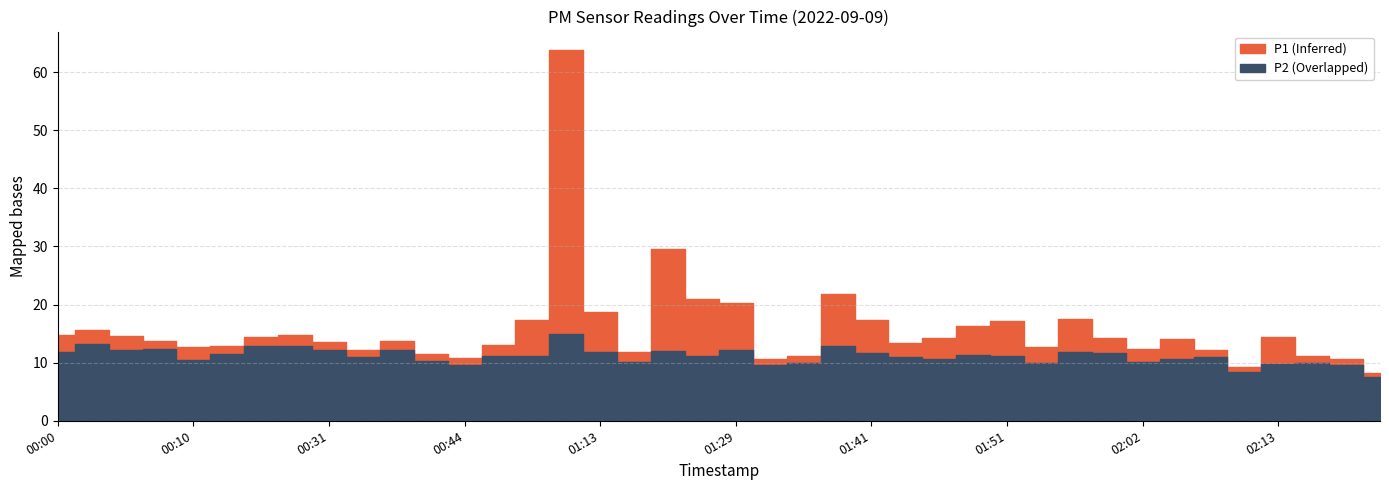

What is the lowest value of the P2 series?

7.5